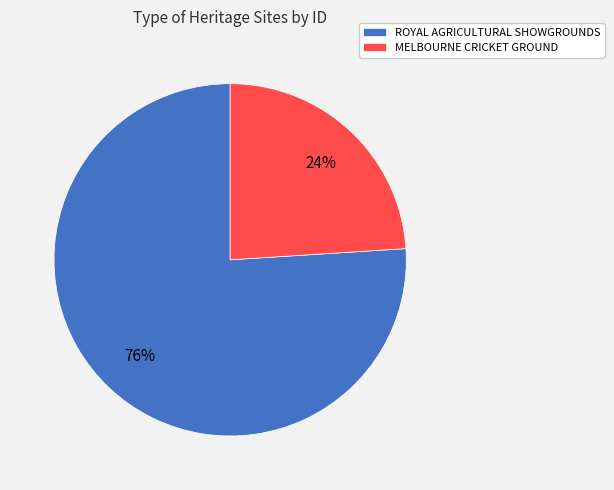

Approximately how many times larger is the value at ROYAL AGRICULTURAL SHOWGROUNDS compared to MELBOURNE CRICKET GROUND?

3.2